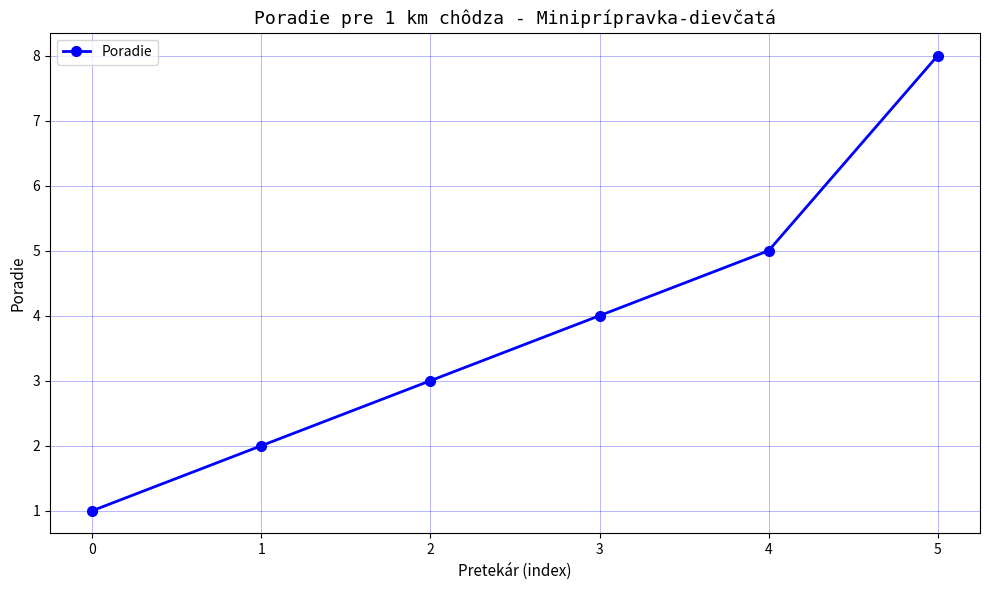

Reading left to right, what are all the values shown in this chart?

1	2	3	4	5	8